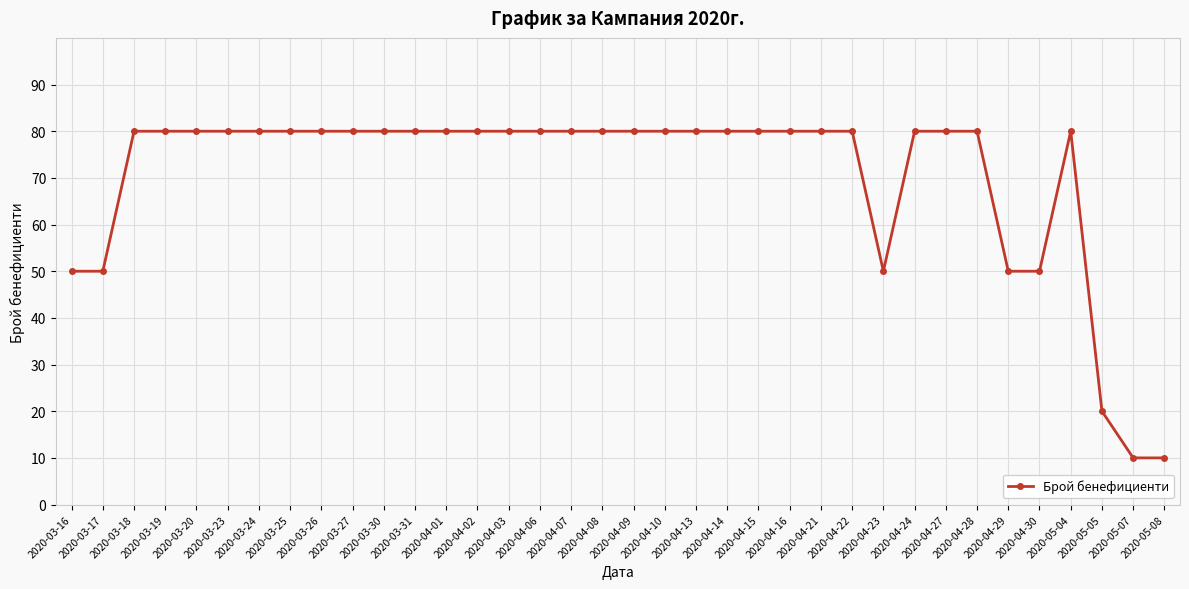

What is the change in value from 2020-03-30 to 2020-04-23?

-30